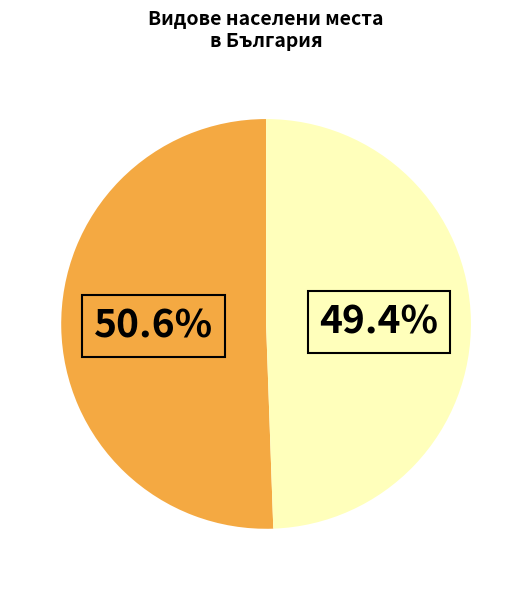

Is there a majority slice in this chart?

Yes